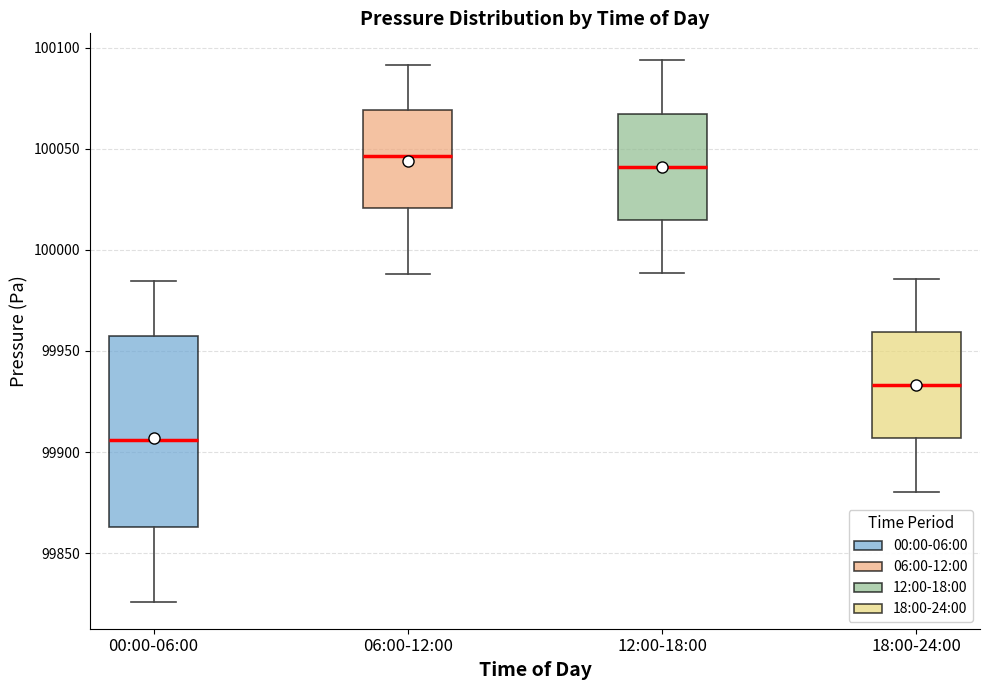

Reading left to right, read every box against the y-axis: the position of its median line, the range the box covers, and the ends of its whiskers. The values are not printed on the chart, so give them approximately, as read against the axis.

00:00-06:00: median 99905, box 99865 to 99960, whiskers 99825 to 99985
06:00-12:00: median 100045, box 100020 to 100070, whiskers 99990 to 100090
12:00-18:00: median 100040, box 100015 to 100065, whiskers 99990 to 100095
18:00-24:00: median 99935, box 99905 to 99960, whiskers 99880 to 99985